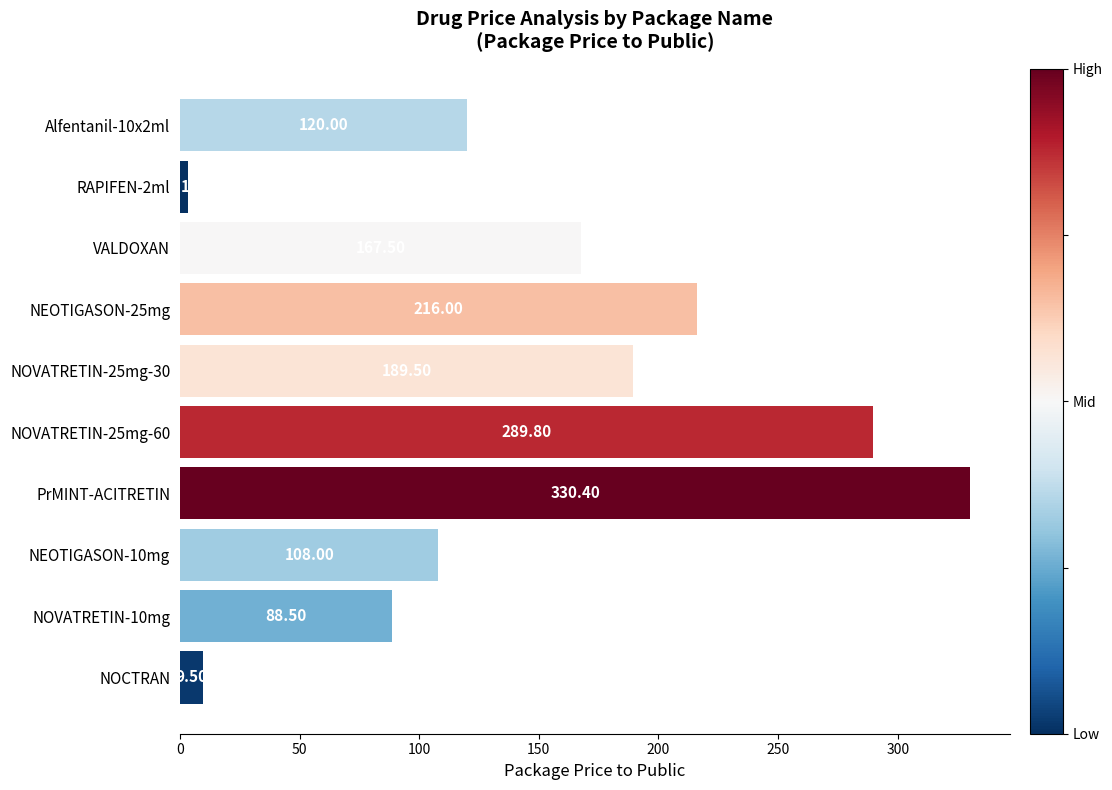

At which category does the chart reach its peak across all series?

PrMINT-ACITRETIN